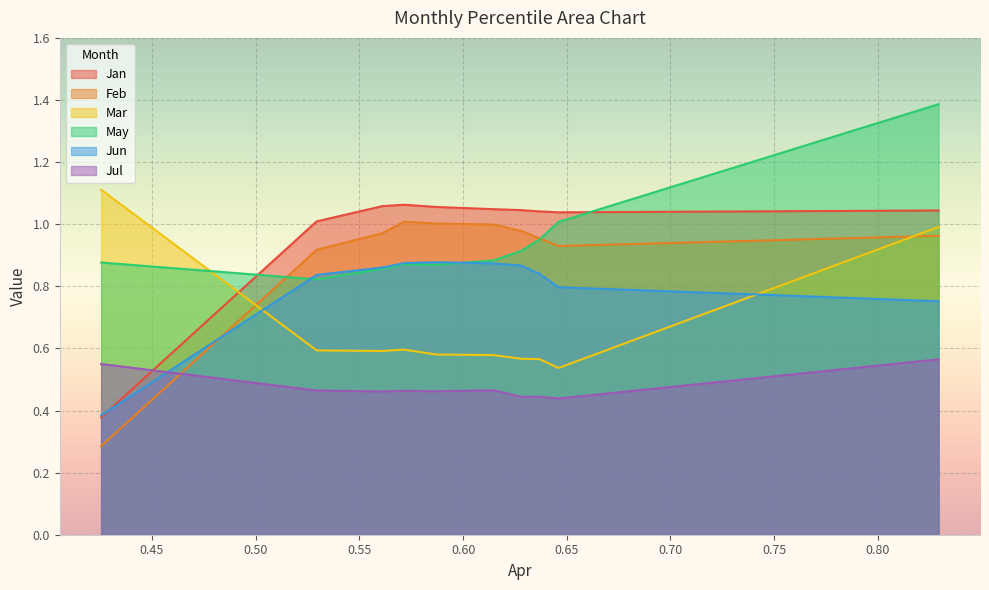

Reading left to right, transcribe all the data shown in this chart.

Jan: 0.4	1.0	1.1	1.1	1.1	1.0	1.0	1.0	1.0	1.0
Feb: 0.3	0.9	1.0	1.0	1.0	1.0	1.0	1.0	0.9	1.0
Mar: 1.1	0.6	0.6	0.6	0.6	0.6	0.6	0.6	0.5	1.0
May: 0.9	0.8	0.9	0.9	0.9	0.9	0.9	0.9	1.0	1.4
Jun: 0.4	0.8	0.9	0.9	0.9	0.9	0.9	0.8	0.8	0.8
Jul: 0.5	0.5	0.5	0.5	0.5	0.5	0.4	0.4	0.4	0.6